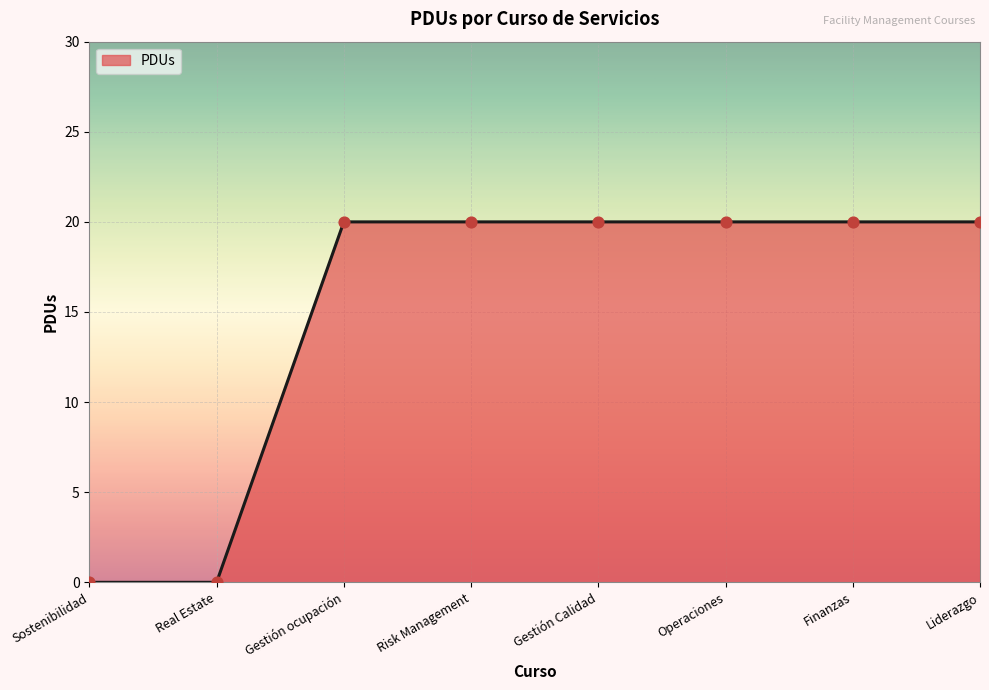

What is the ratio of the value at Operaciones to the value at Gestión ocupación?

1.0